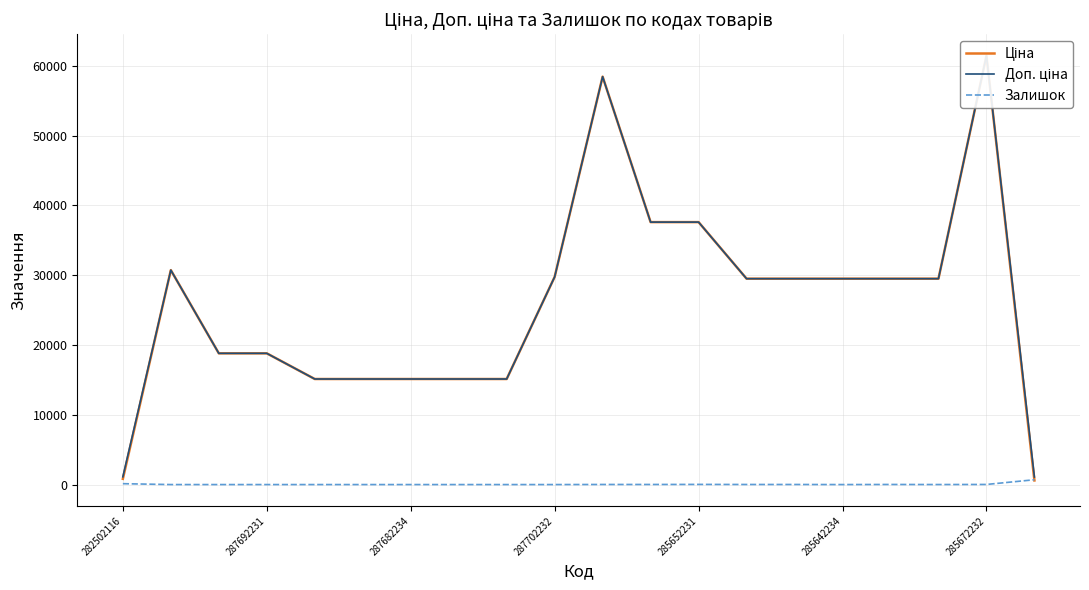

What is the value of the Залишок point at the 20th from the left?

690.0